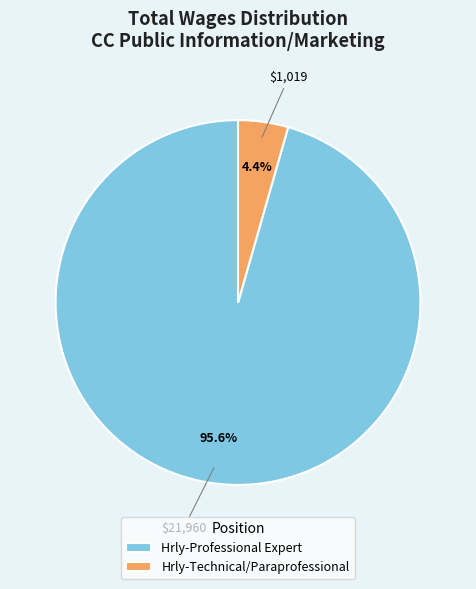

How much of the chart is everything except Hrly-Professional Expert?

4.4%